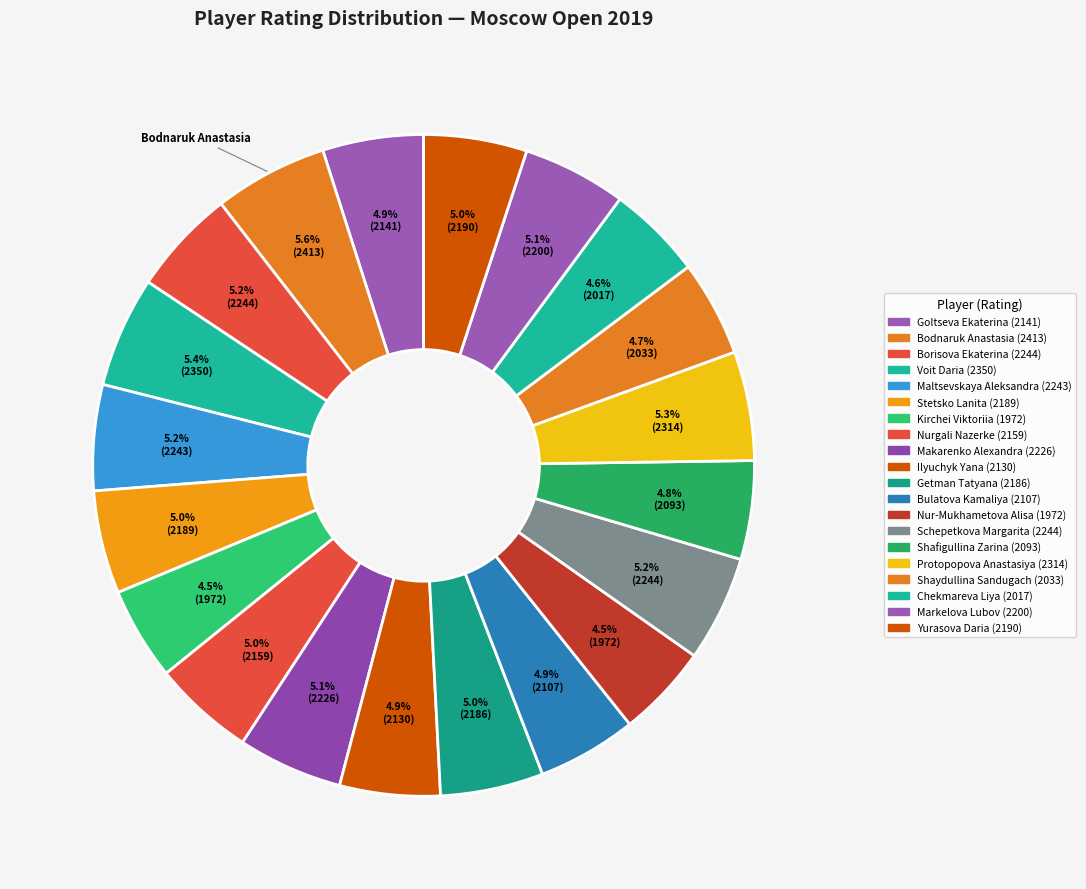

How many slices are in this pie chart?

20